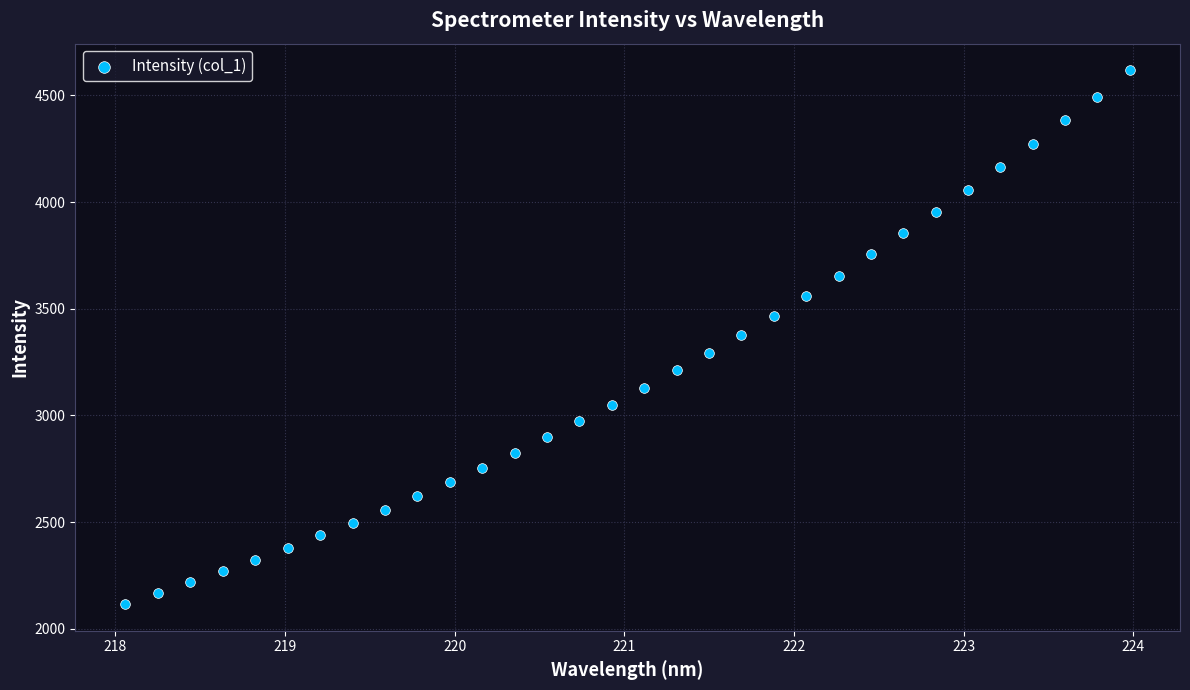

What is the range of X values (max minus min)?

5.9